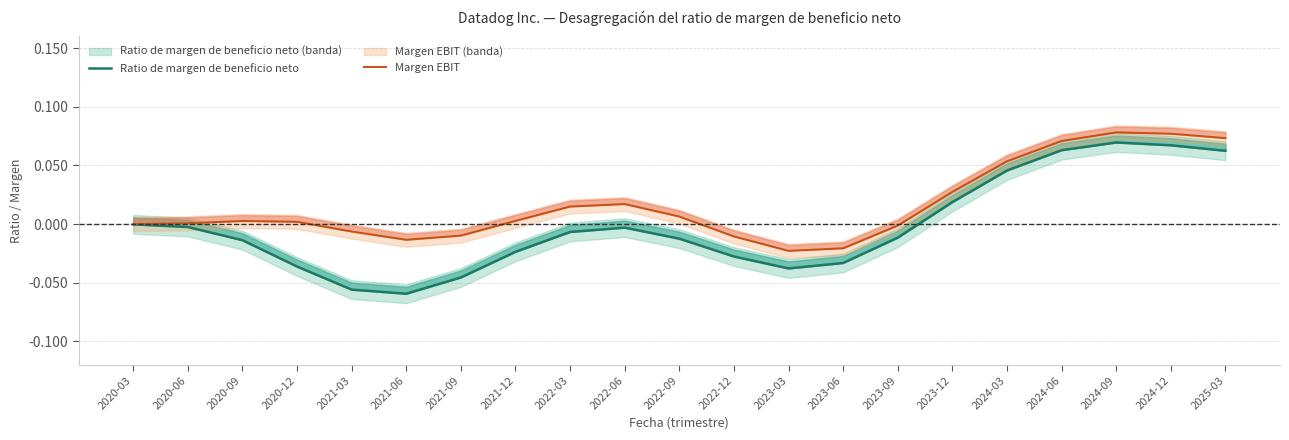

What is the difference between the Ratio de margen de beneficio neto values at 2024-09 and 2022-06?

0.1